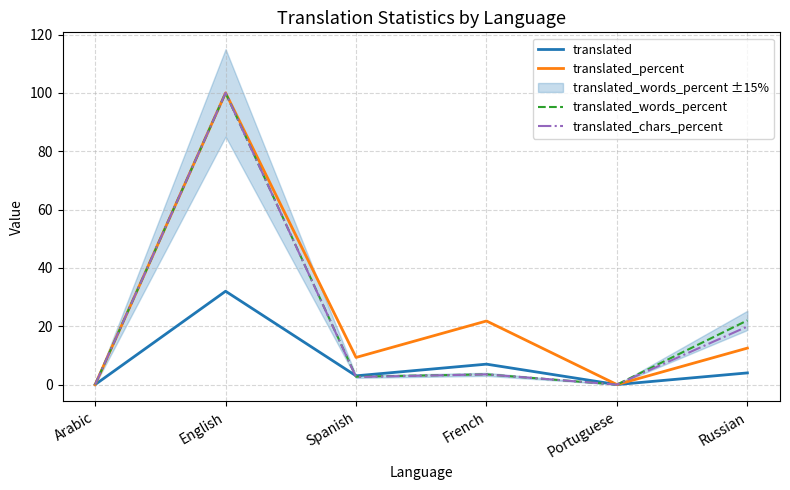

List the series in order of their peak value, lowest first.

translated, translated_percent, translated_words_percent, translated_chars_percent